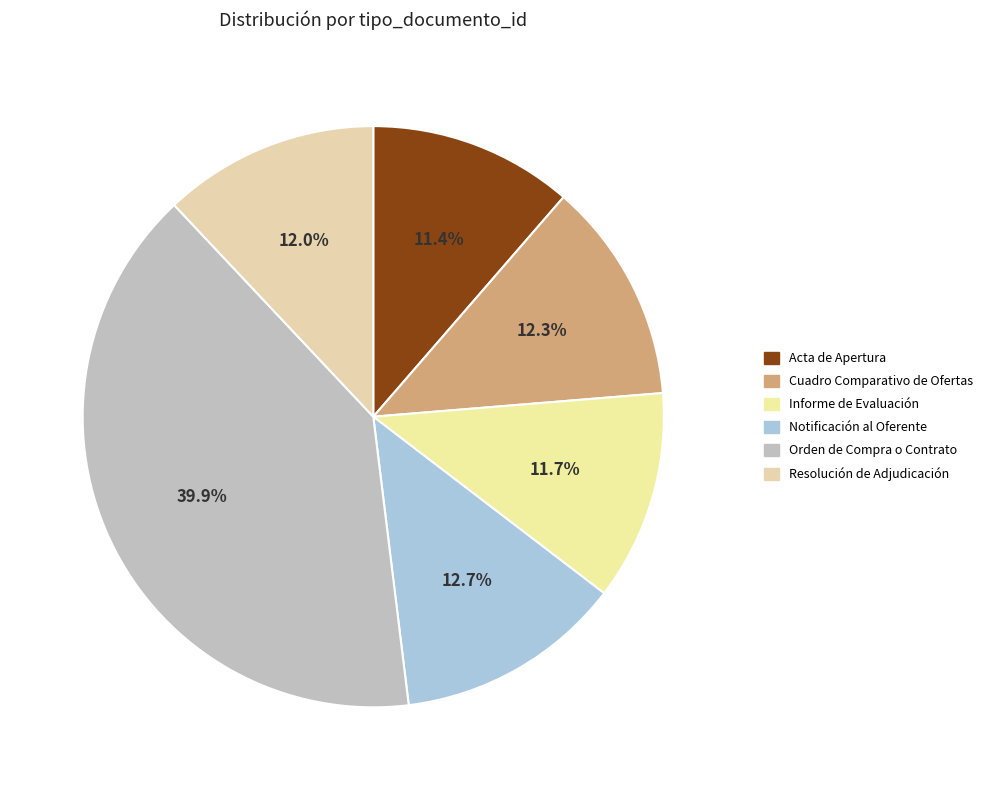

To the nearest percent, what portion does Orden de Compra o Contrato represent?

40%